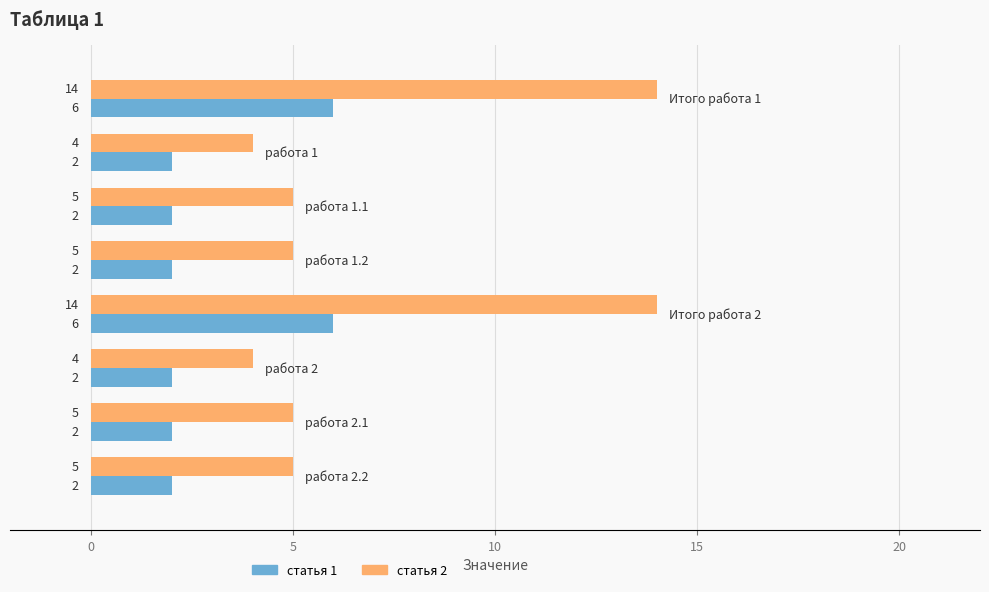

What is the average value of the статья 1 series?

3